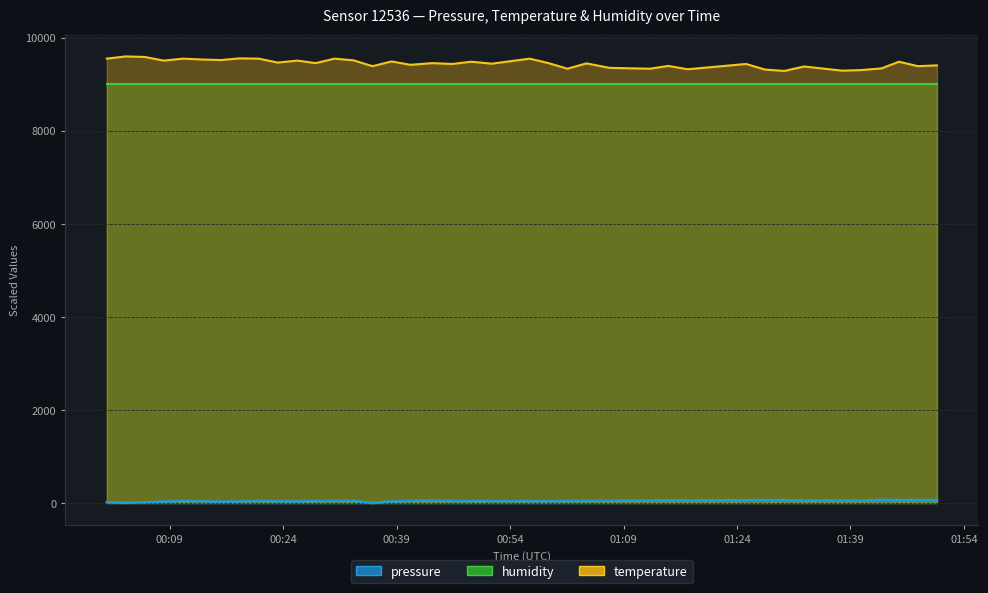

The temperature series shows 6137.9 at 19. True or false?

False